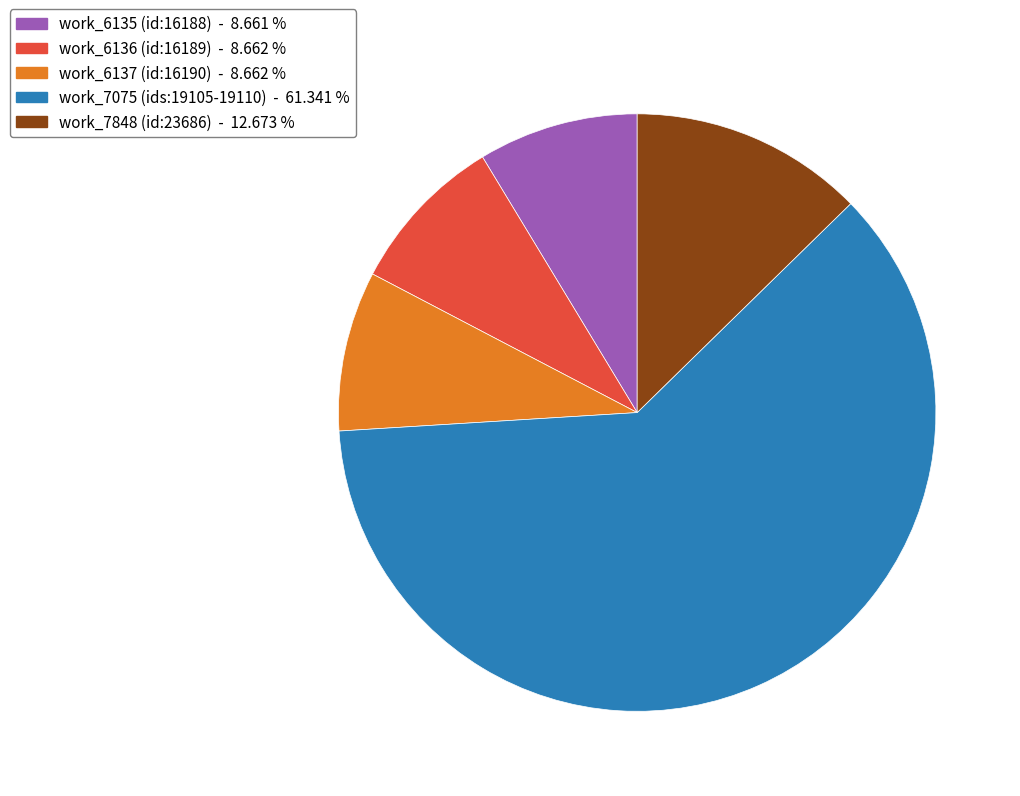

Is there any slice that represents more than half of the pie?

Yes